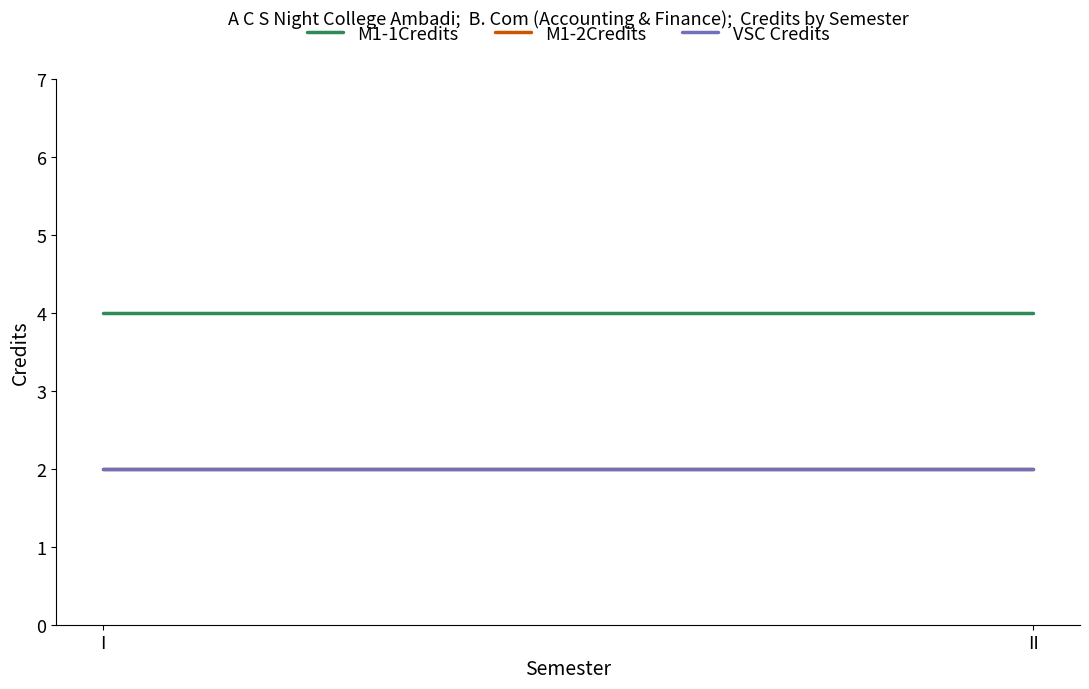

List the labels in order of VSC Credits value, smallest first.

I, II